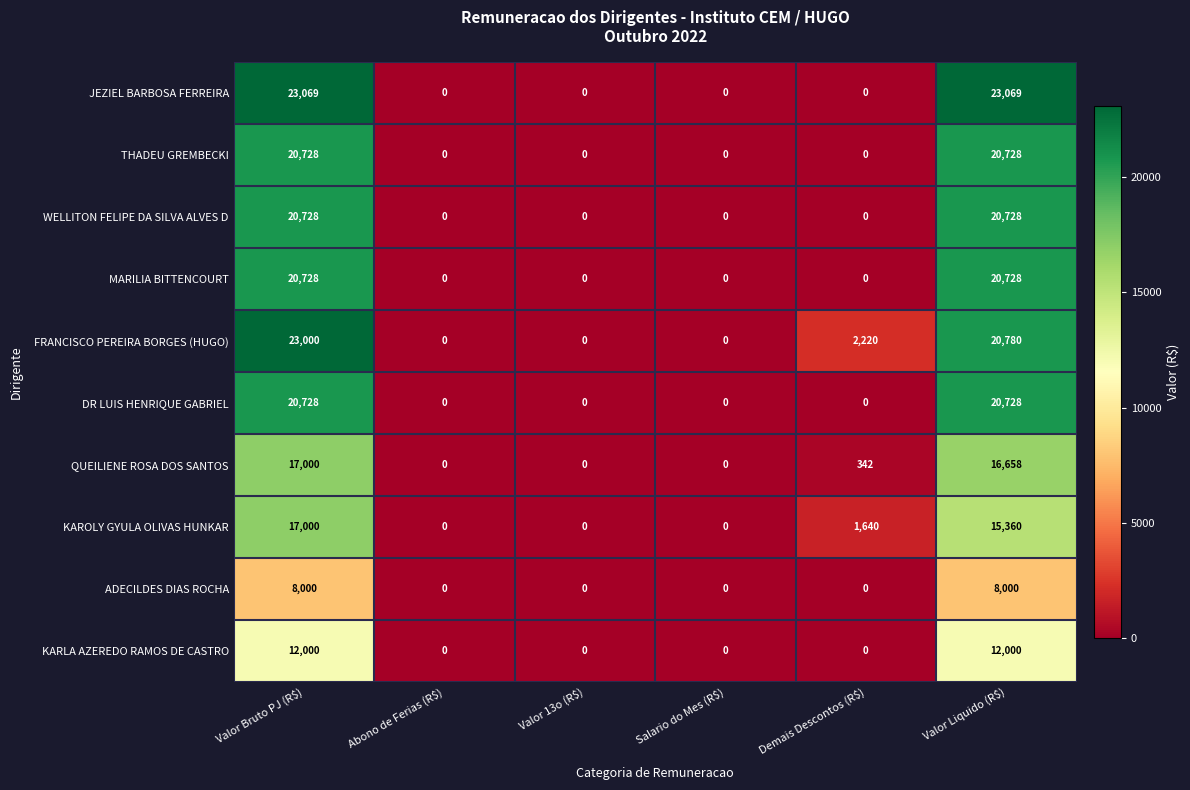

The value of KARLA AZEREDO RAMOS DE CASTRO at Valor Bruto PJ (R$) is 12000. True or false?

True